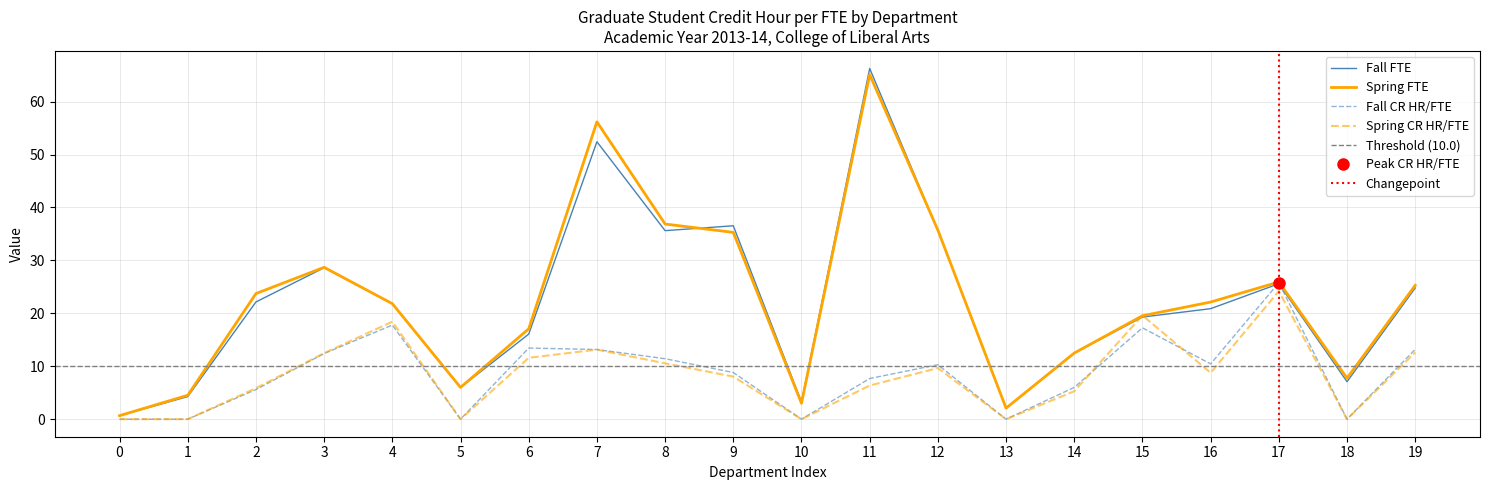

Where does the Spring FTE series first go above 22?

2